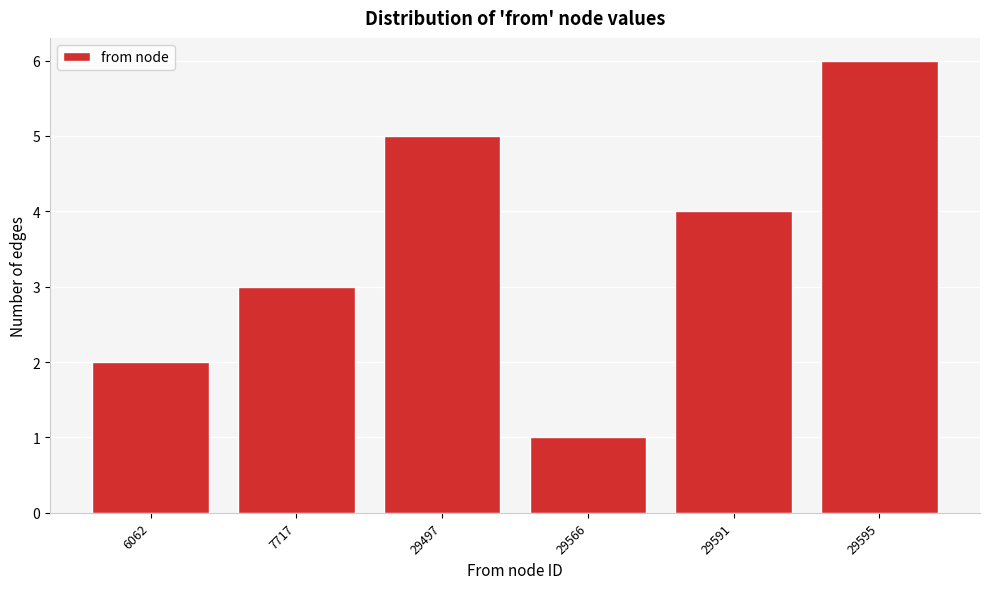

Reading left to right, list all the values displayed in this chart.

6062=2	7717=3	29497=5	29566=1	29591=4	29595=6